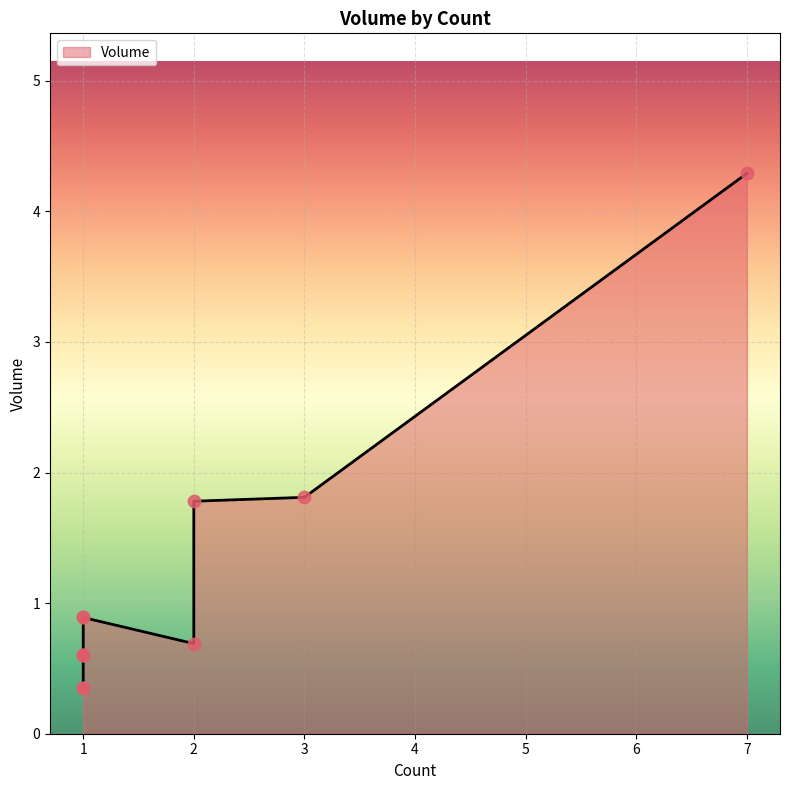

Approximately how many times larger is the value at 1 compared to 7?

0.1